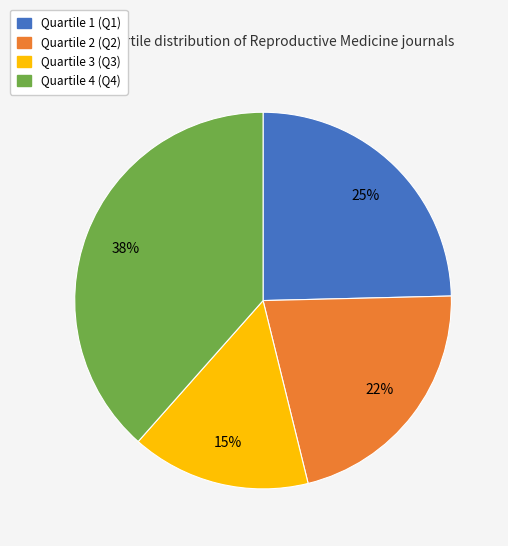

Is there a majority slice in this chart?

No